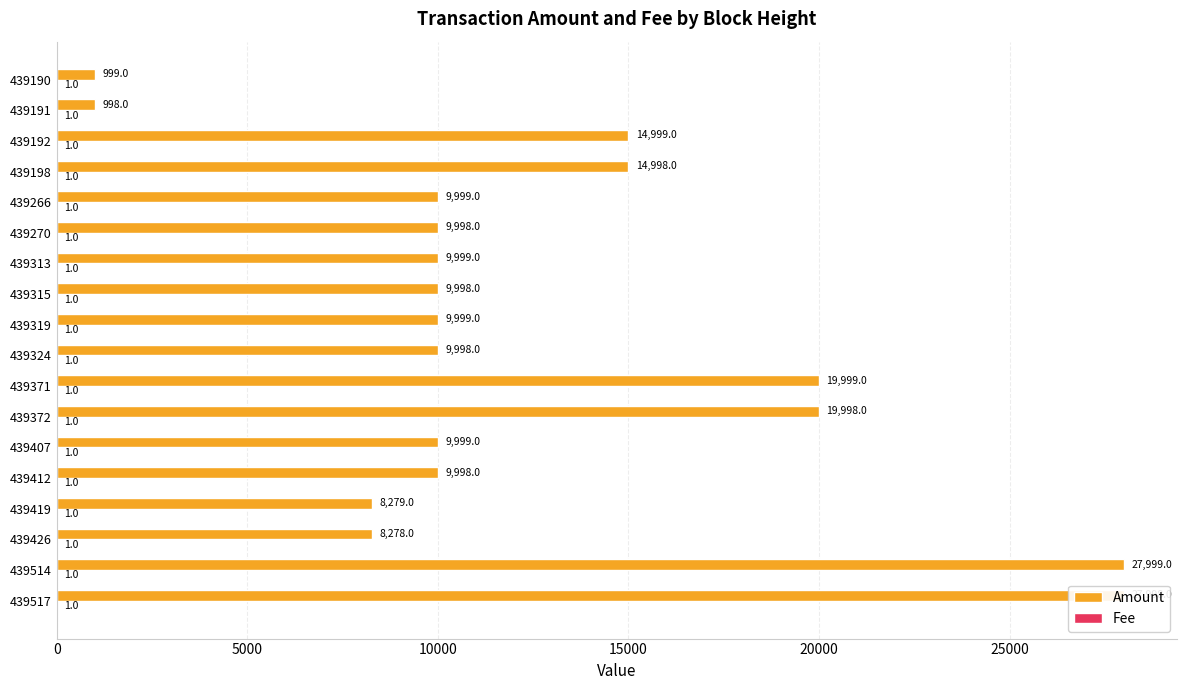

Which series changed the most between 439371 and 439192?

Amount